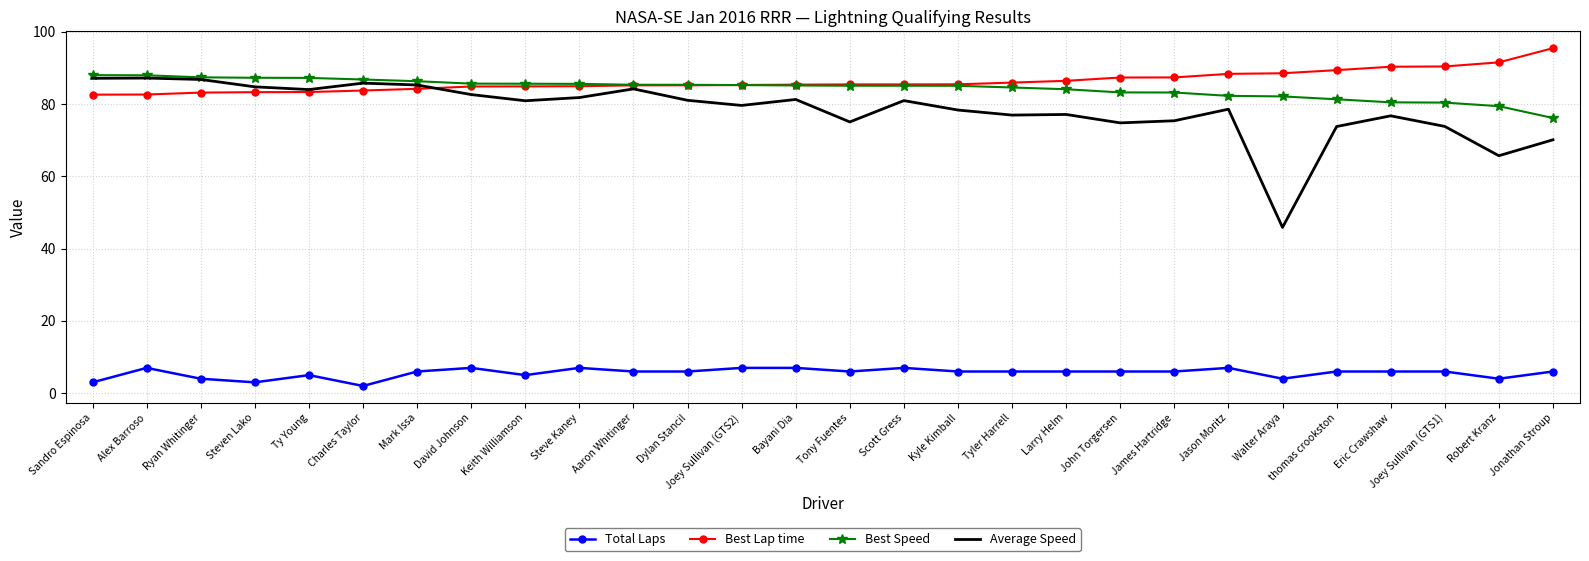

True or false: Total Laps and Best Speed cross at least once.

False